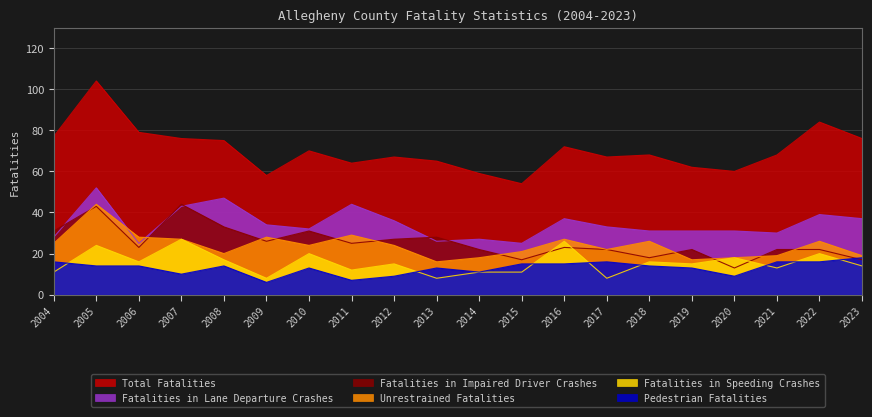

List the series in order of their peak value, highest first.

Total Fatalities, Fatalities in Lane Departure Crashes, Fatalities in Impaired Driver Crashes, Unrestrained Fatalities, Fatalities in Speeding Crashes, Pedestrian Fatalities